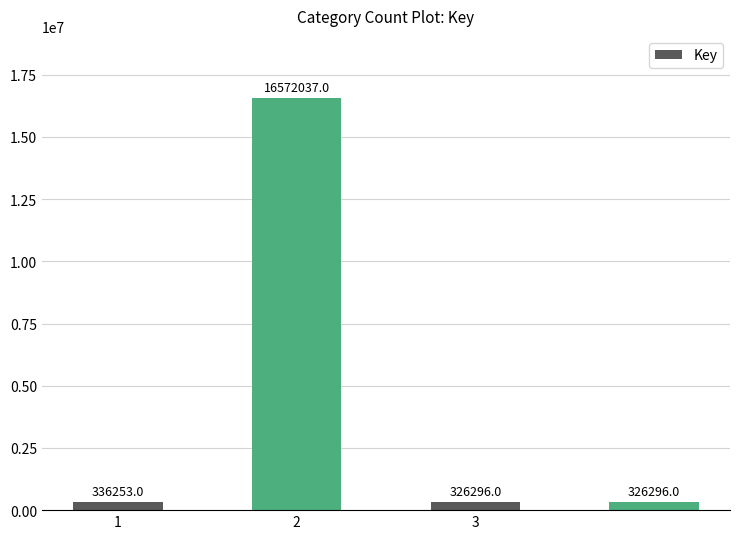

What is the maximum value shown in the chart?

16572037